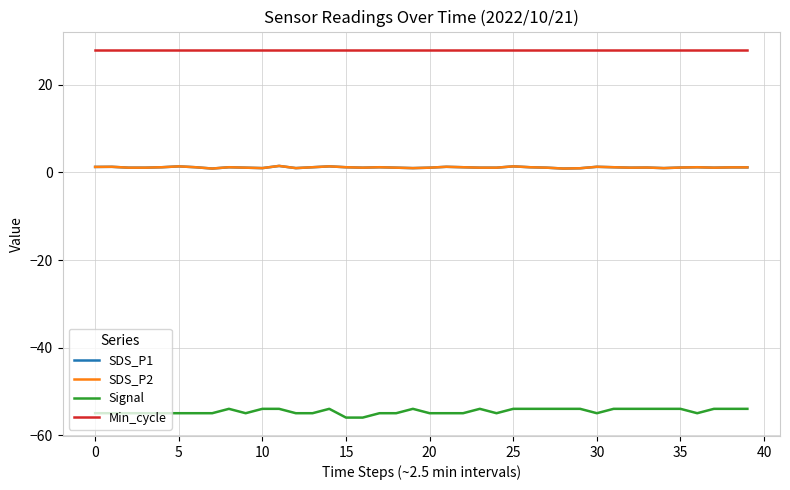

Is this an area chart (filled region under the line)?

No